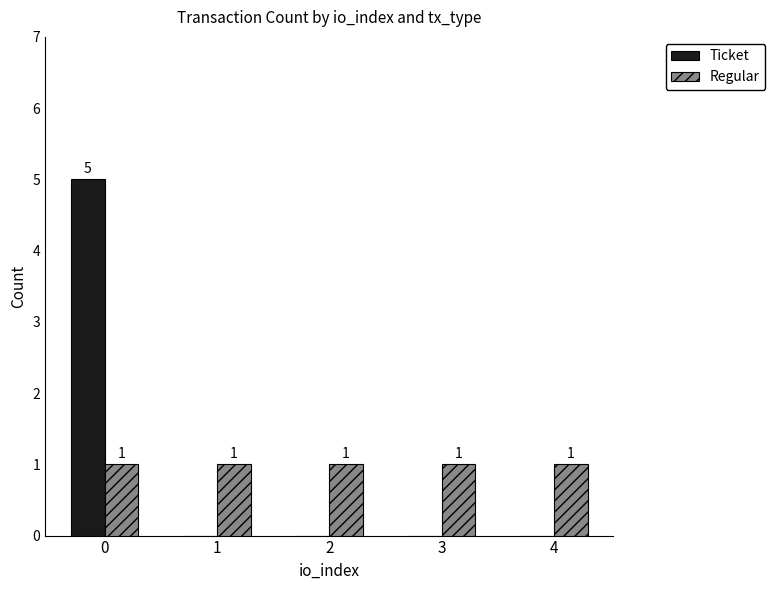

Reading right to left, extract all data points from this chart.

Ticket: 4=0	3=0	2=0	1=0	0=5
Regular: 4=1	3=1	2=1	1=1	0=1